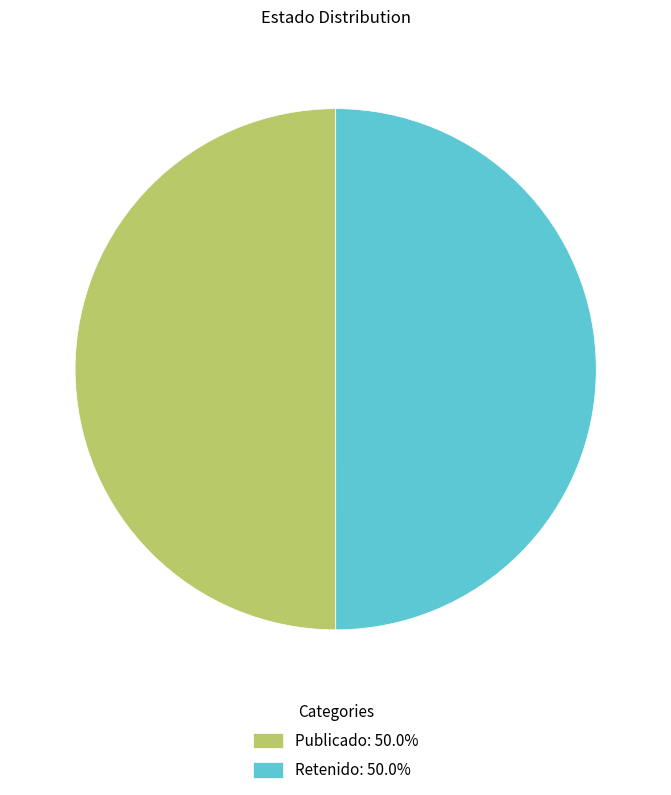

Do Publicado: 50.0% and Retenido: 50.0% together represent more than half of the pie?

Yes